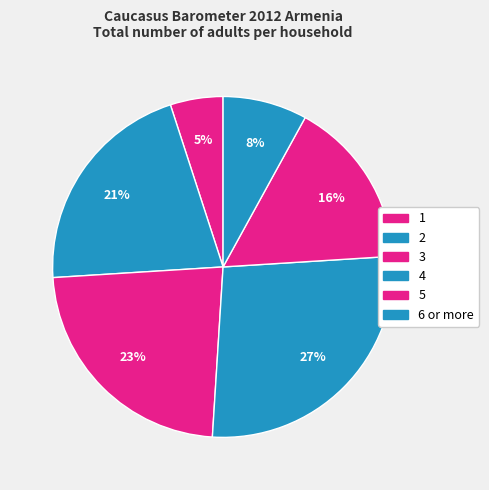

Is the sum of 3 and 1 greater than half?

No